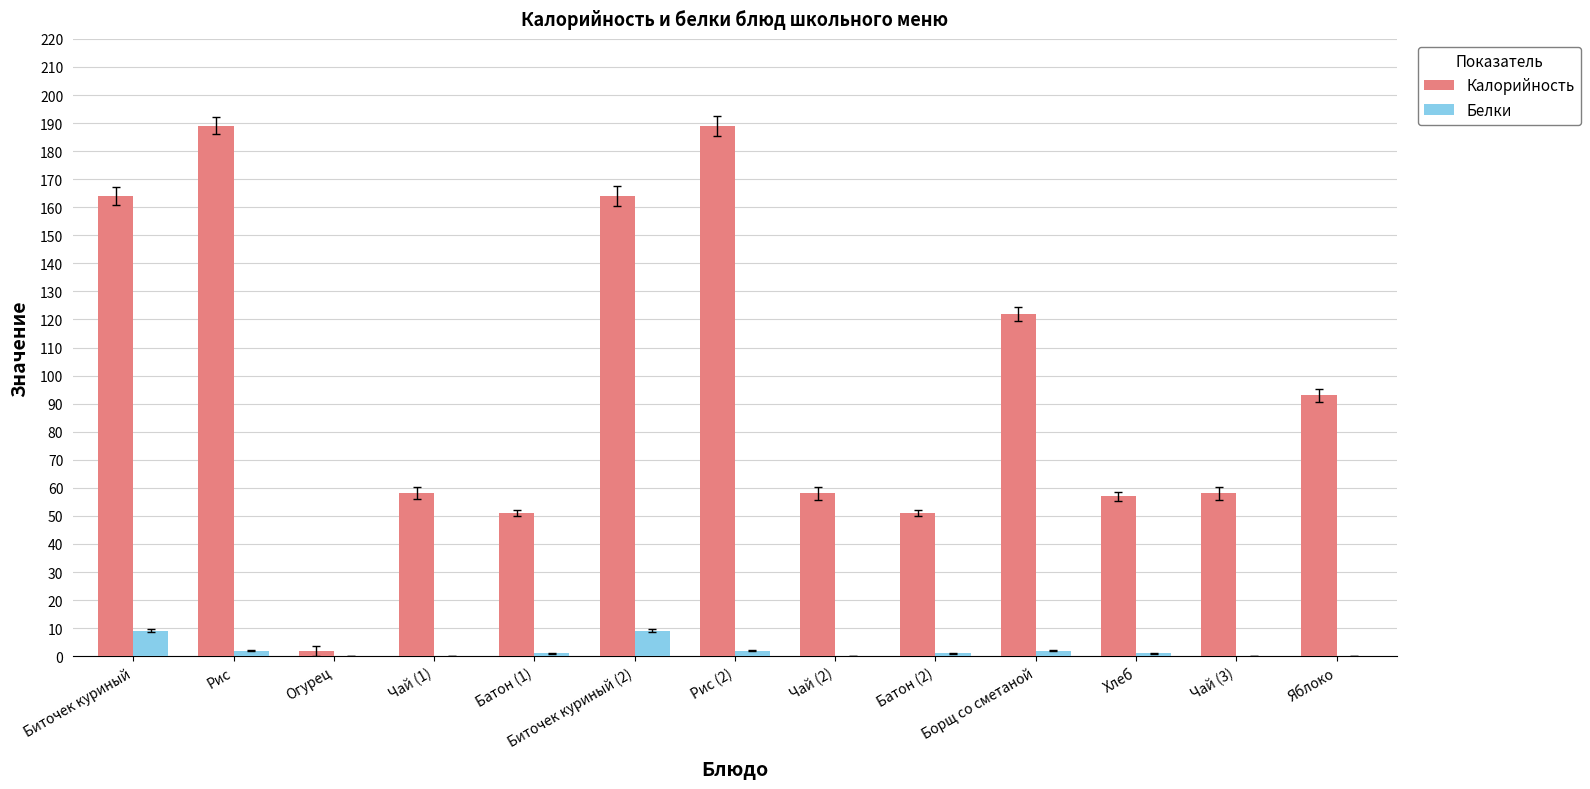

What is the maximum value shown in the chart?

189